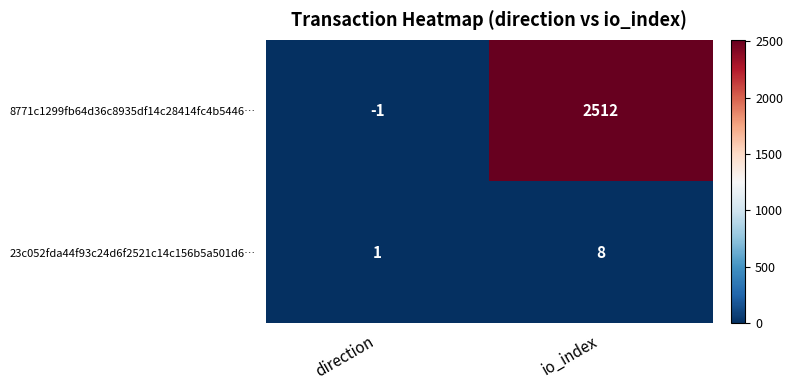

True or false: 8771c1299fb64d36c8935df14c28414fc4b5446… has a value of -1 at direction.

True